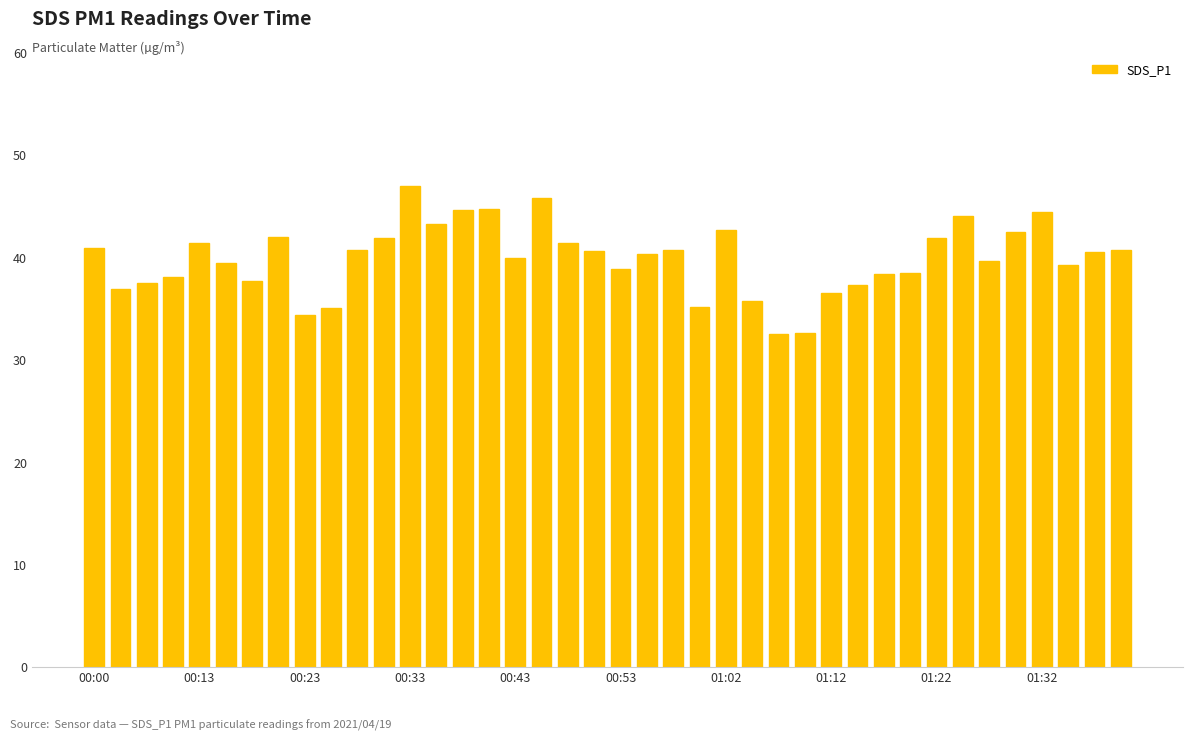

What is the value of the 6th bar from the left?

39.4